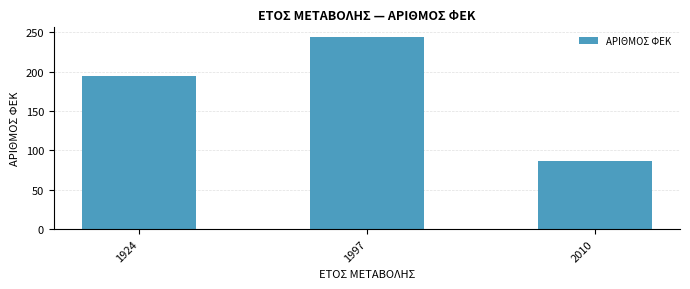

At which label is the value closest to 165?

1924